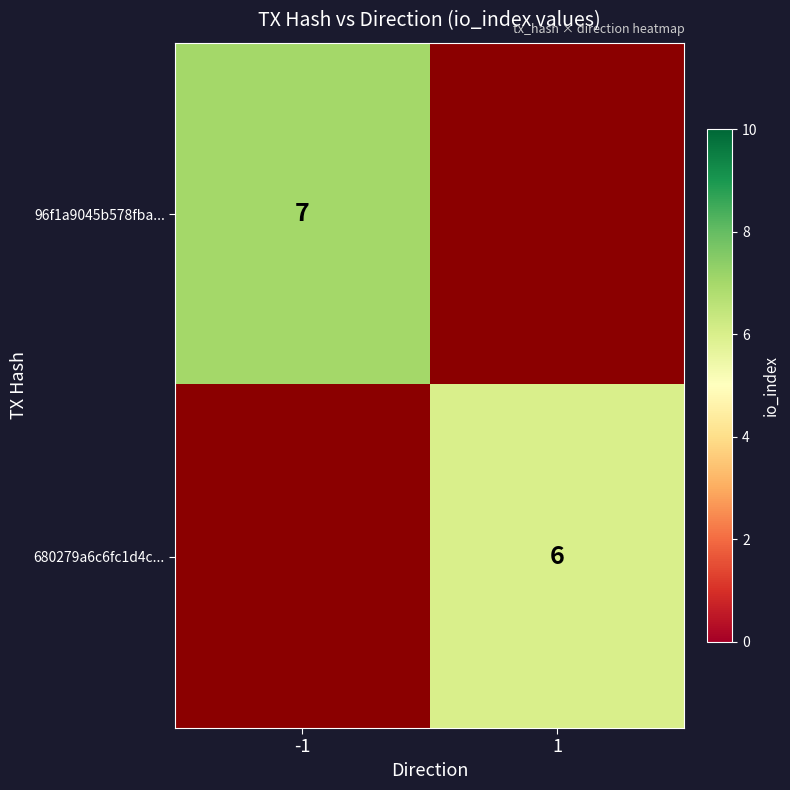

True or false: 96f1a9045b578fba... has a value of 7 at -1.

True